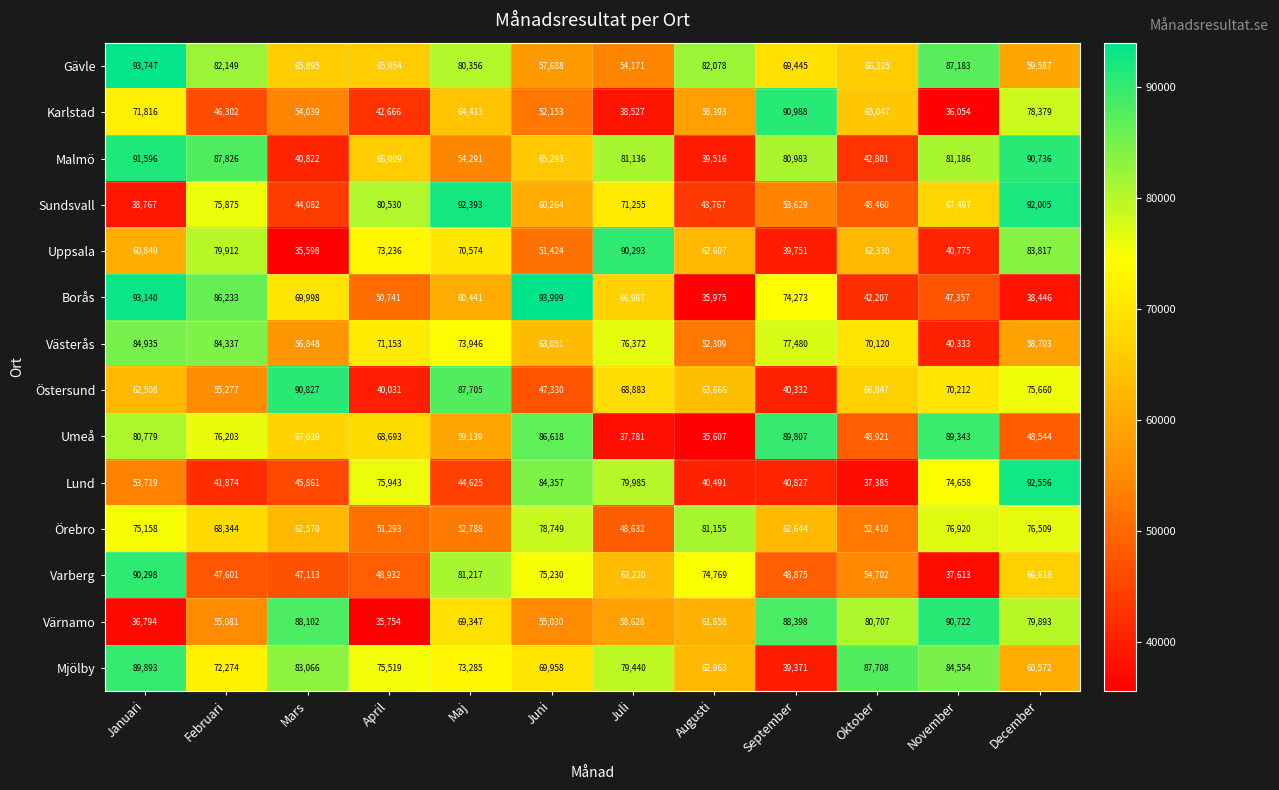

What is the greatest value displayed?

93999